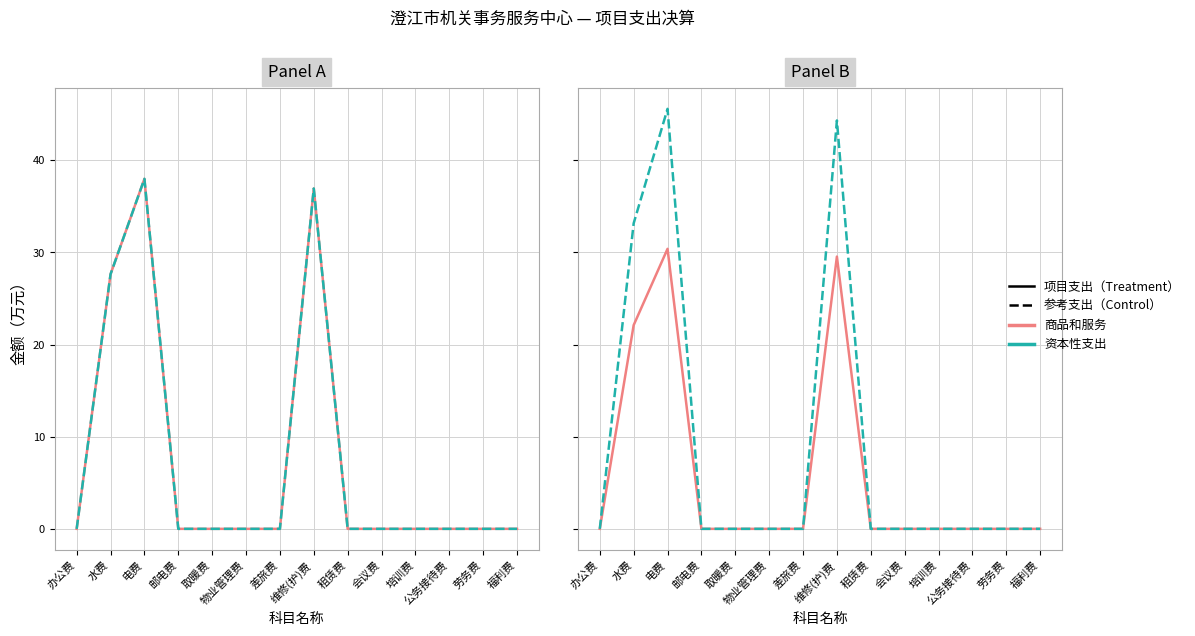

What is the label of the 12th point from the right?

电费